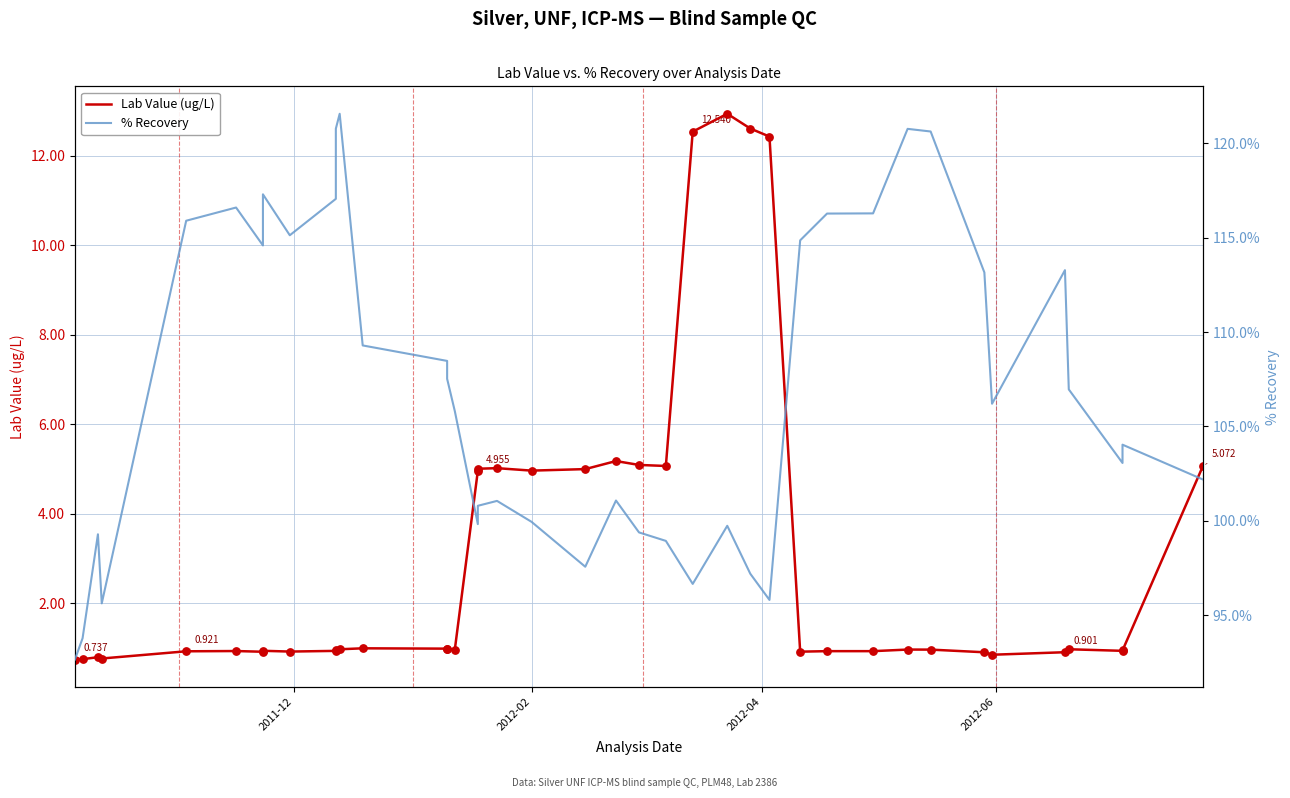

Which series contains the lowest Y value?

Lab Value (ug/L)